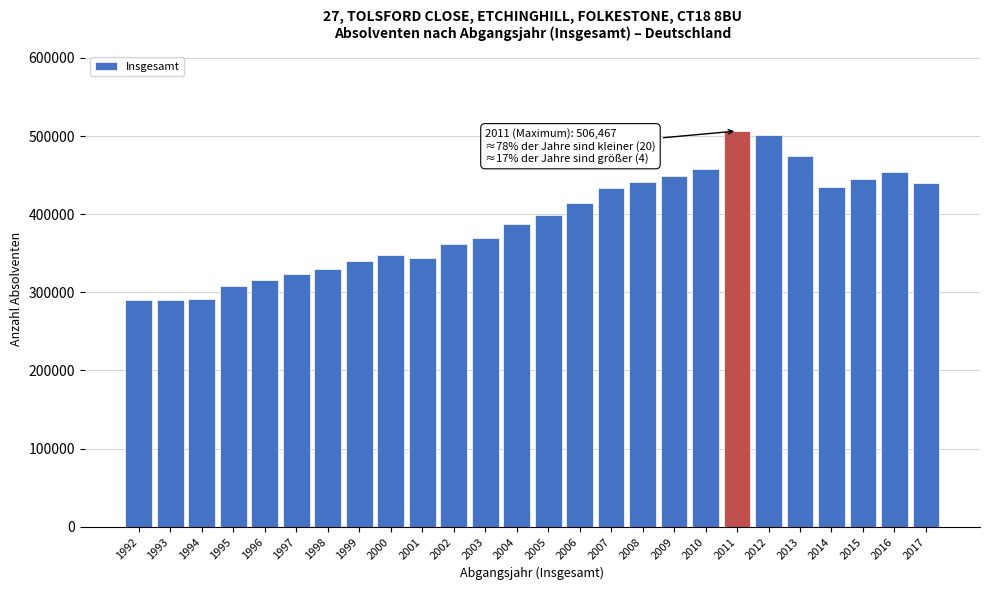

The value at 2000 is 108620. True or false?

False